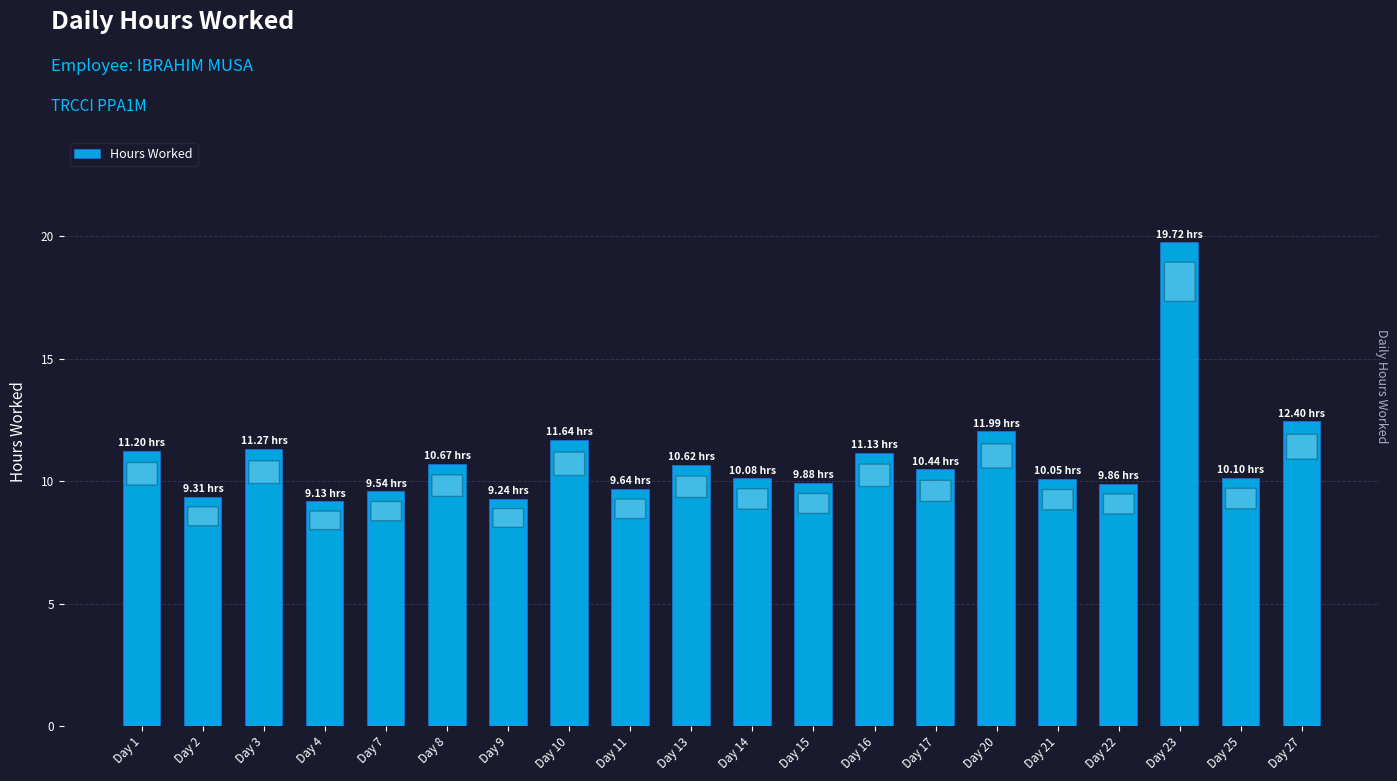

Between Day 23 and Day 22, which is larger?

Day 23